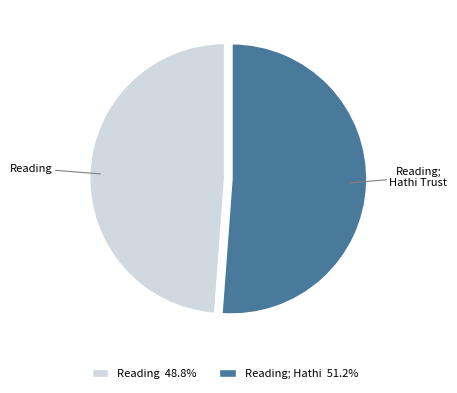

Is there a majority slice in this chart?

Yes